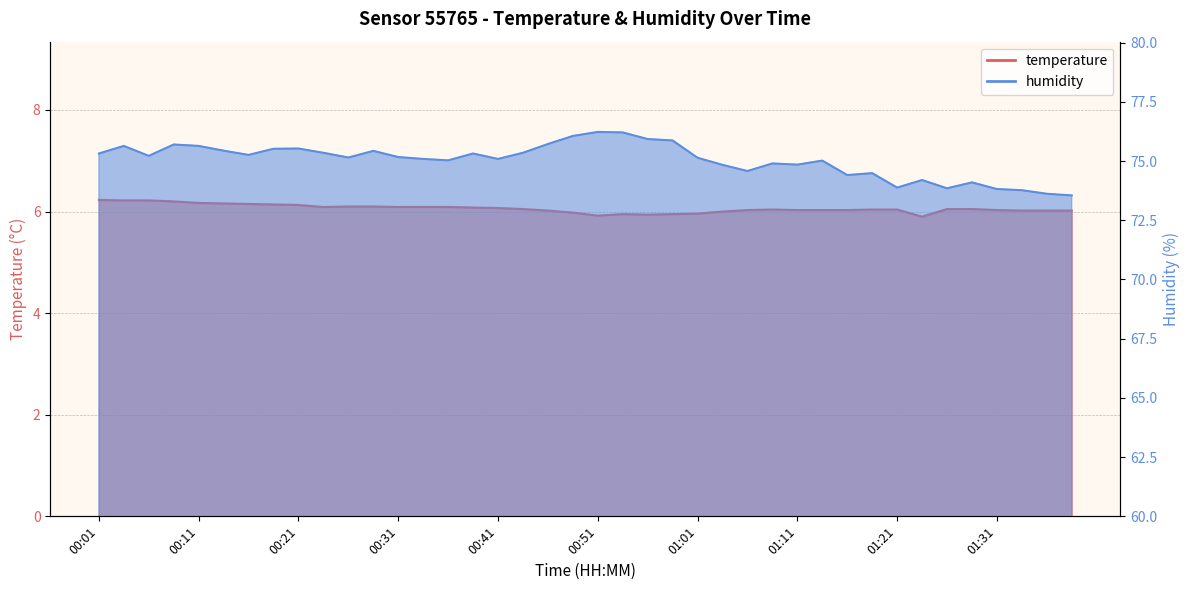

True or false: temperature and humidity intersect in this chart.

False